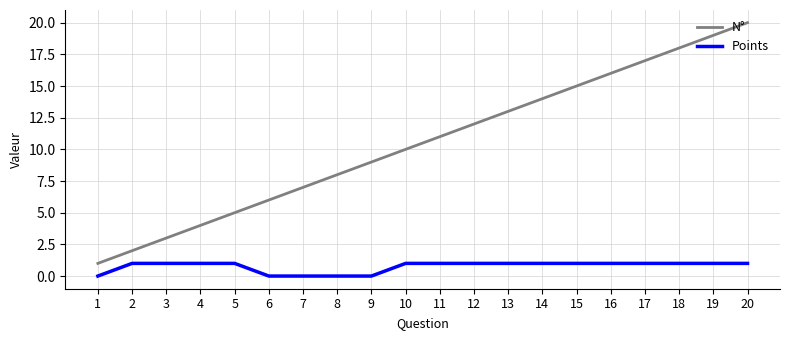

What is the total value across all series at 8?

8